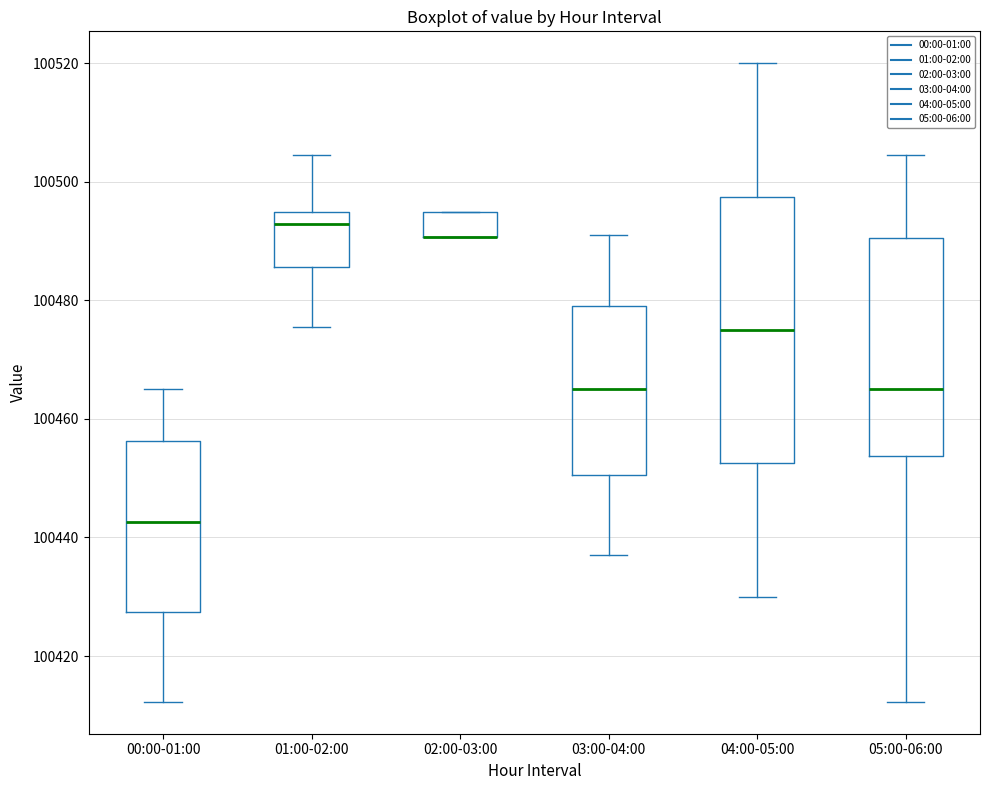

Reading left to right, transcribe this box plot: for each box, give where its median line is, the range the box spans, and where its two whiskers end, as read against the y-axis. The values are not printed on the chart, so give them approximately, as read against the axis.

00:00-01:00: median 100442, box 100428 to 100456, whiskers 100412 to 100466
01:00-02:00: median 100492, box 100486 to 100494, whiskers 100476 to 100504
02:00-03:00: median 100490 (drawn on the box's lower edge), box 100490 to 100494, whiskers 100490 to 100494
03:00-04:00: median 100466, box 100450 to 100480, whiskers 100438 to 100492
04:00-05:00: median 100476, box 100452 to 100498, whiskers 100430 to 100520
05:00-06:00: median 100466, box 100454 to 100490, whiskers 100412 to 100504